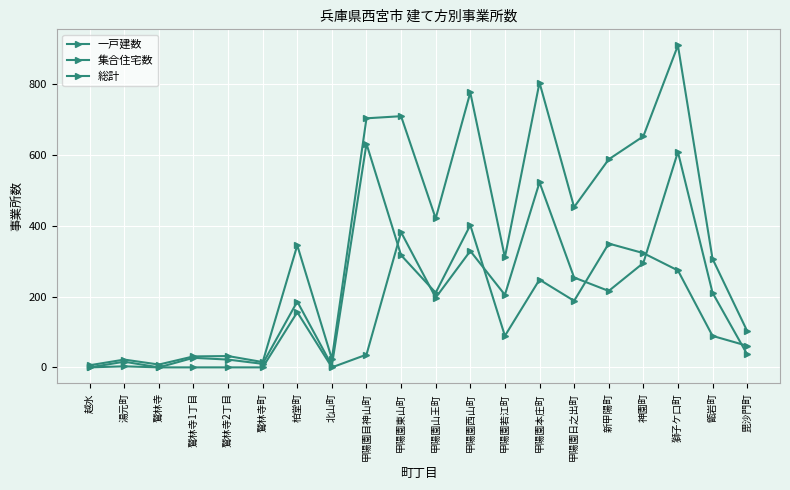

True or false: 総計 and 集合住宅数 intersect in this chart.

False